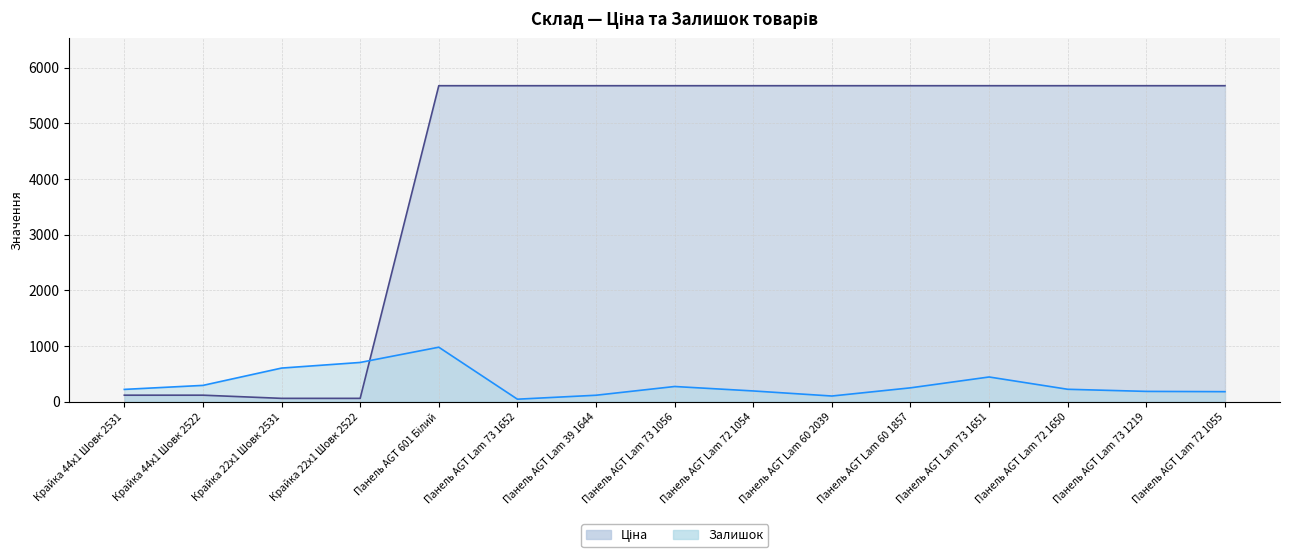

Between Панель AGT Lam 73 1652 and Панель AGT Lam 60 1857, which is larger?

Панель AGT Lam 73 1652